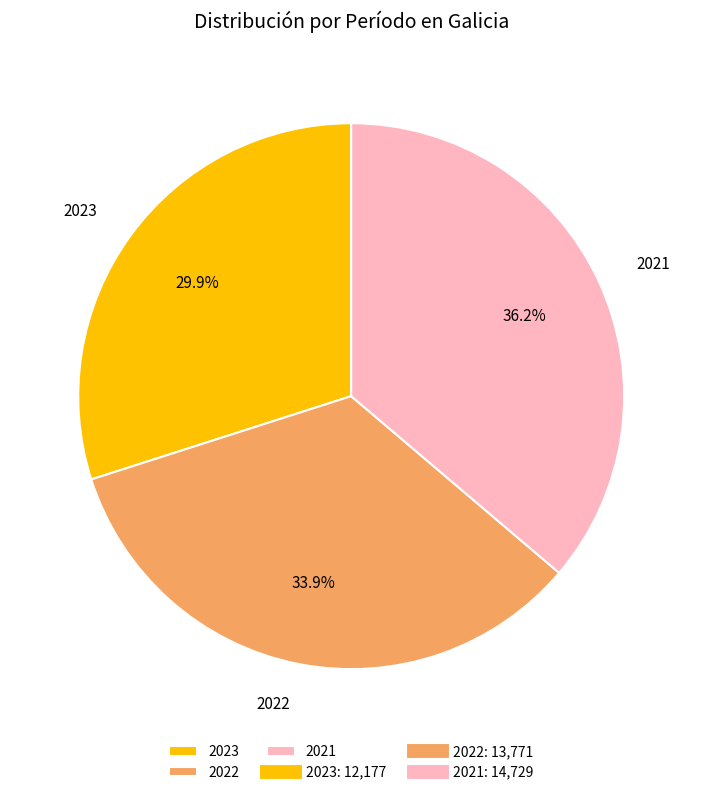

Is there any slice that represents more than half of the pie?

No